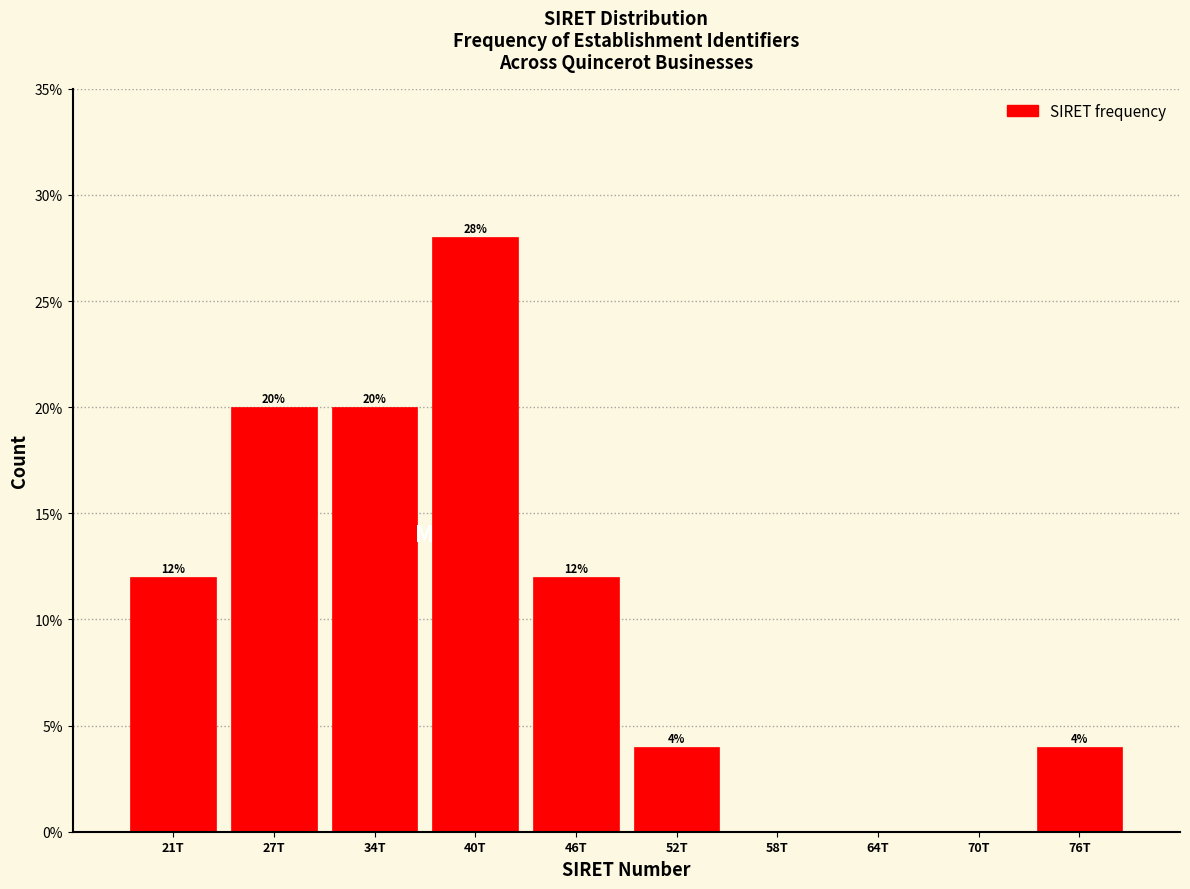

Reading left to right, list all the values displayed in this chart.

21T=12.0	27T=20.0	34T=20.0	40T=28.0	46T=12.0	52T=4.0	58T=0.0	64T=0.0	70T=0.0	76T=4.0